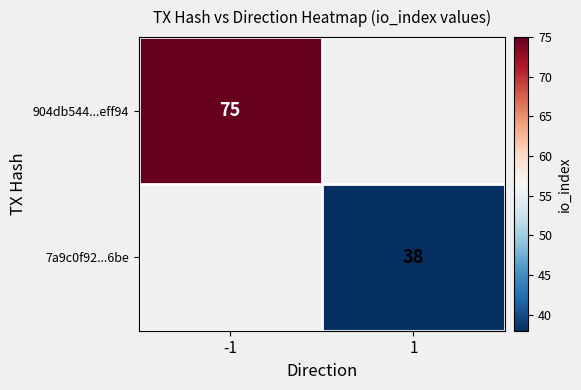

The value of 904db544...eff94 at -1 is 75. True or false?

True